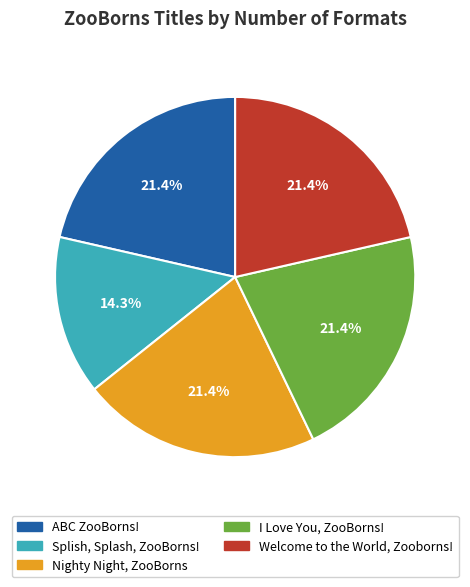

To the nearest percent, what is the difference between the largest and smallest slice percentages?

7%